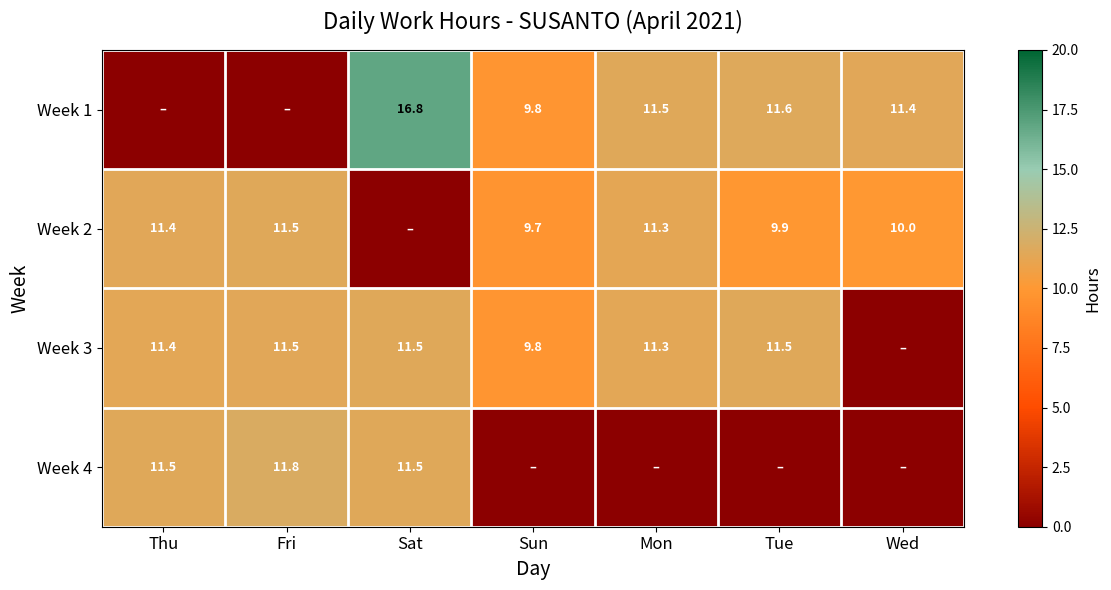

The value of Week 1 at Wed is 16.6. True or false?

False